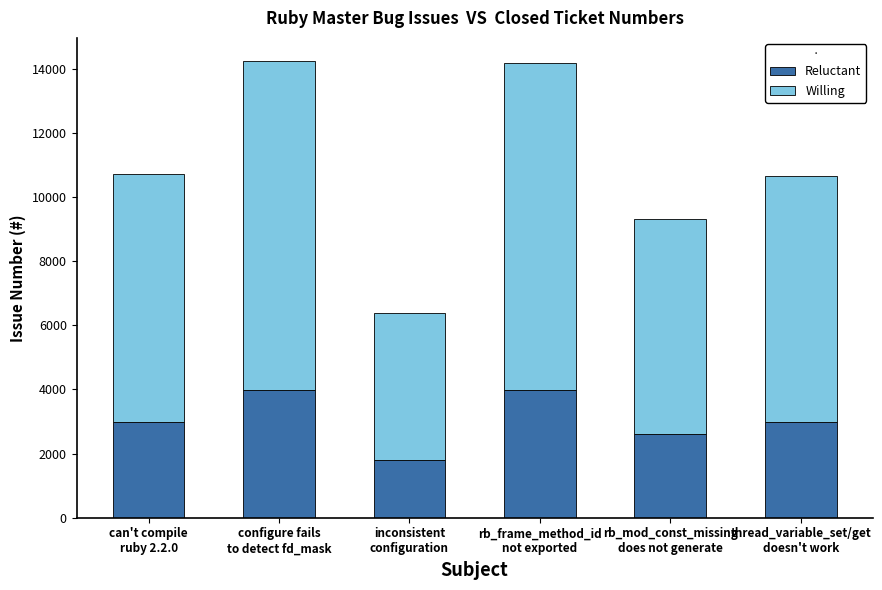

What is the difference between the second highest and second lowest values in the Reluctant series?

1364